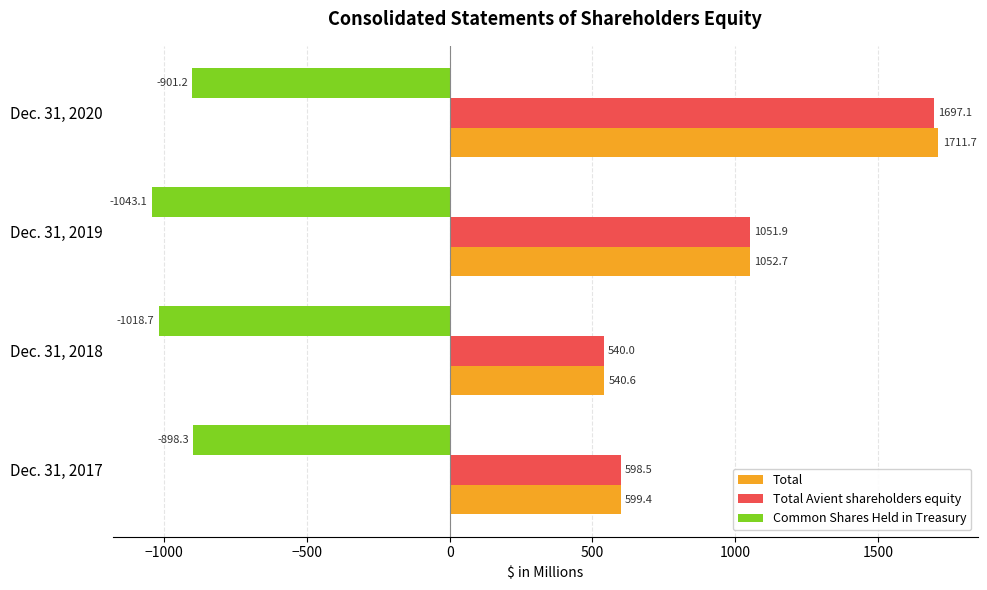

What is the difference between the second highest and second lowest values in the Total series?

453.3